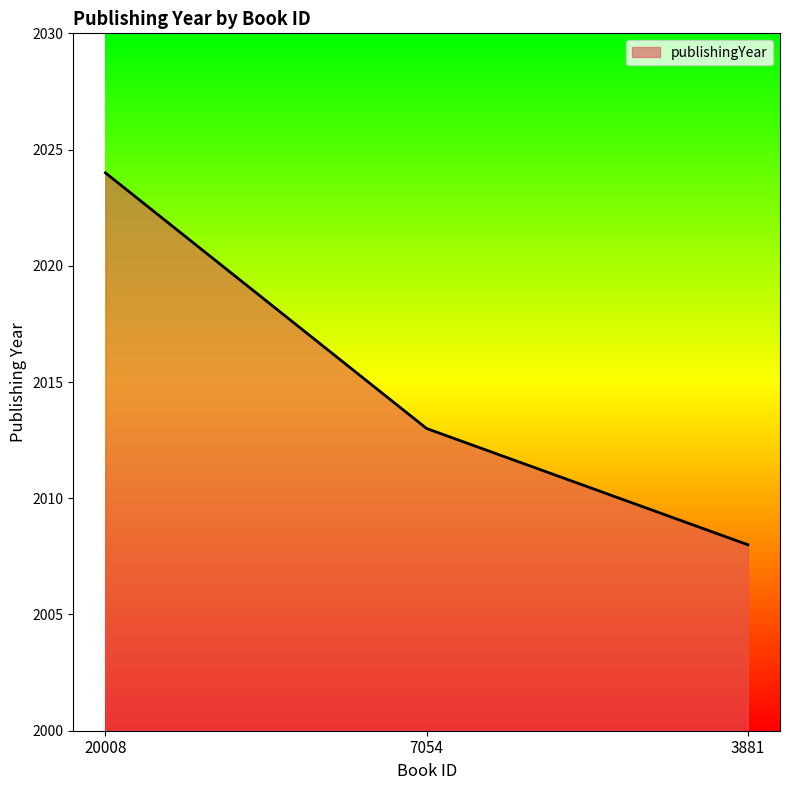

Reading left to right, list all the values displayed in this chart.

2024	2013	2008